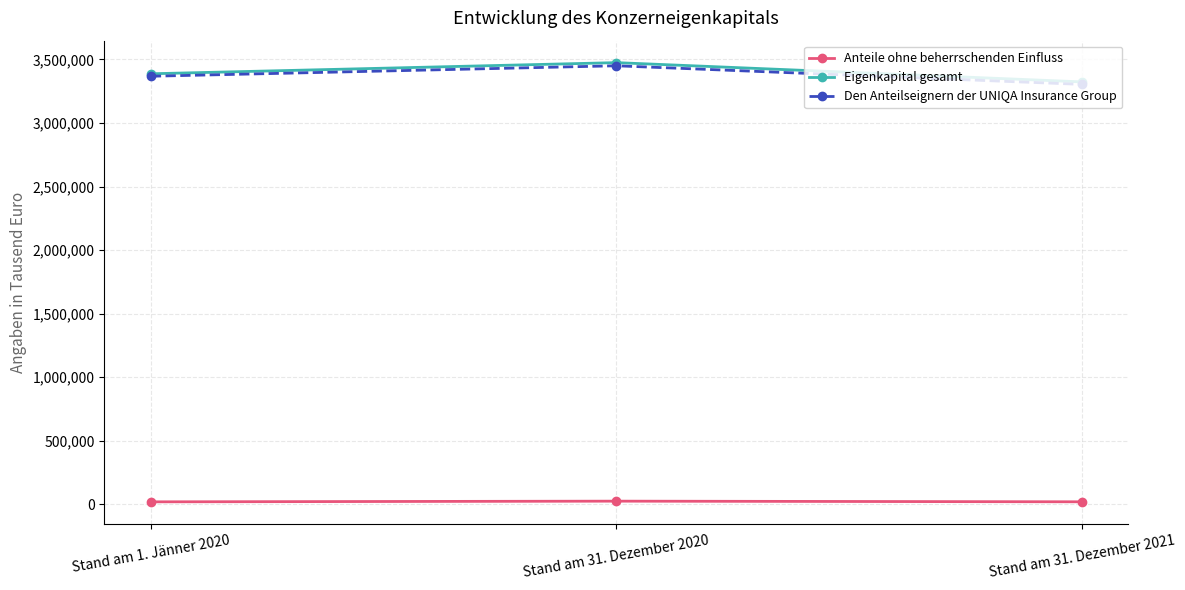

Which category has the highest value across all series?

Stand am 31. Dezember 2020